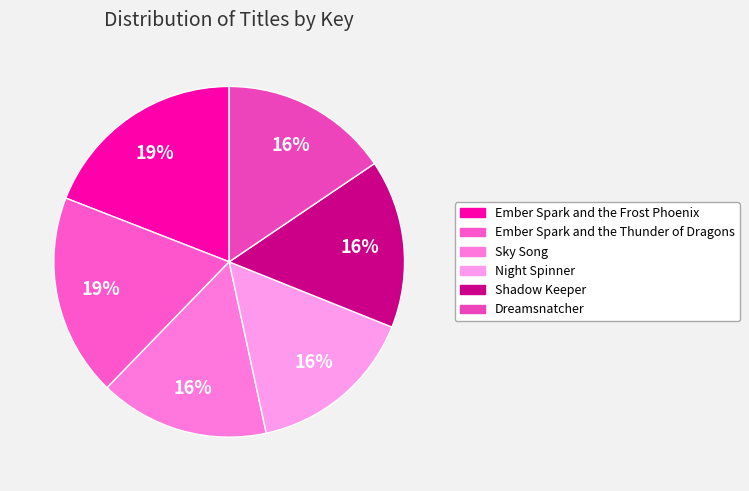

Rank the categories by value from highest to lowest.

Ember Spark and the Frost Phoenix, Ember Spark and the Thunder of Dragons, Sky Song, Night Spinner, Shadow Keeper, Dreamsnatcher